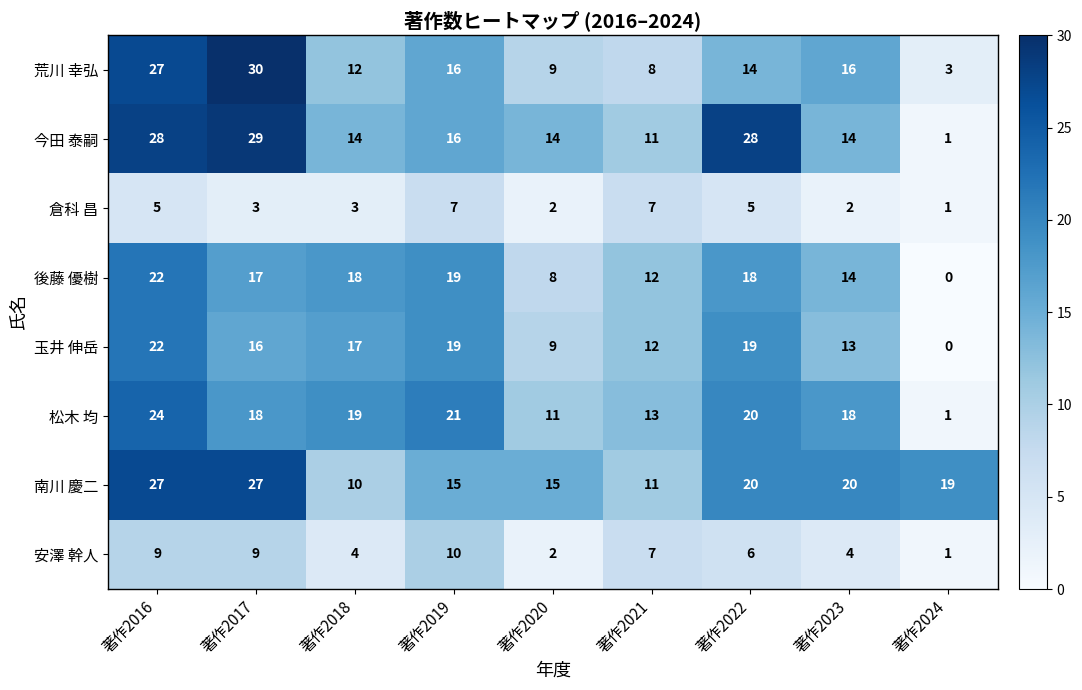

Read the 倉科 昌 value at 著作2016.

5